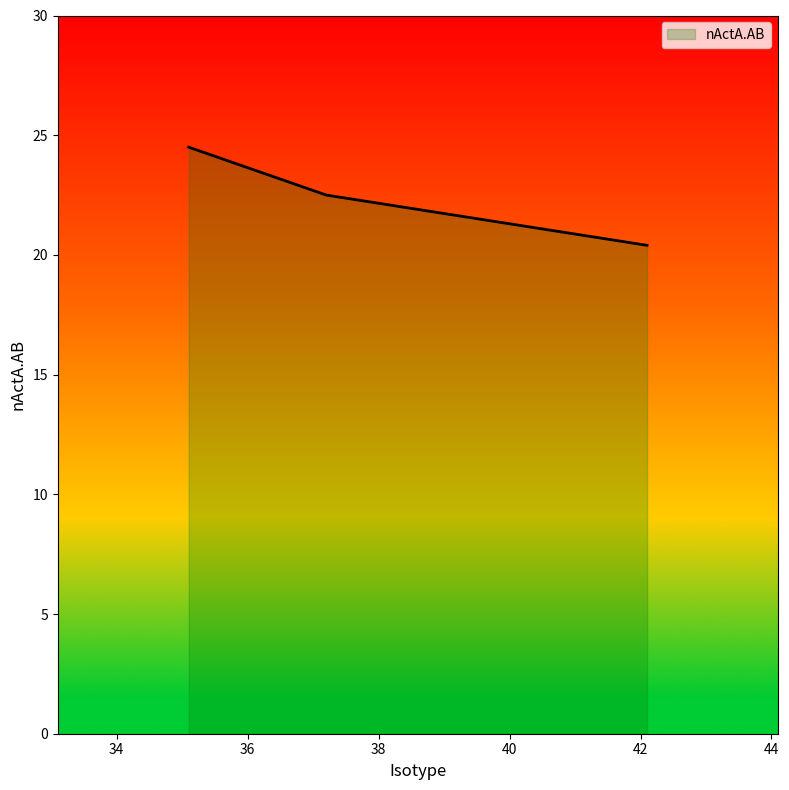

Does the chart display data point markers on the line(s)?

No